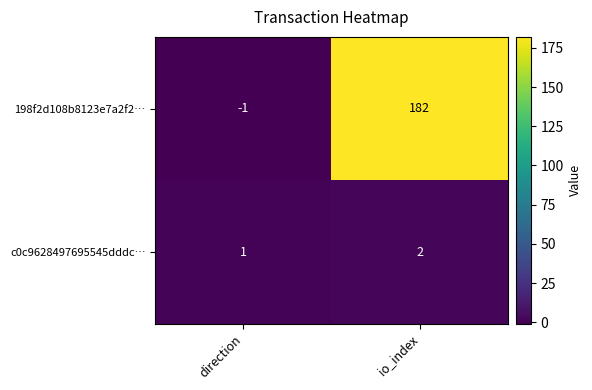

True or false: 198f2d108b8123e7a2f2… has a value of 182 at io_index.

True